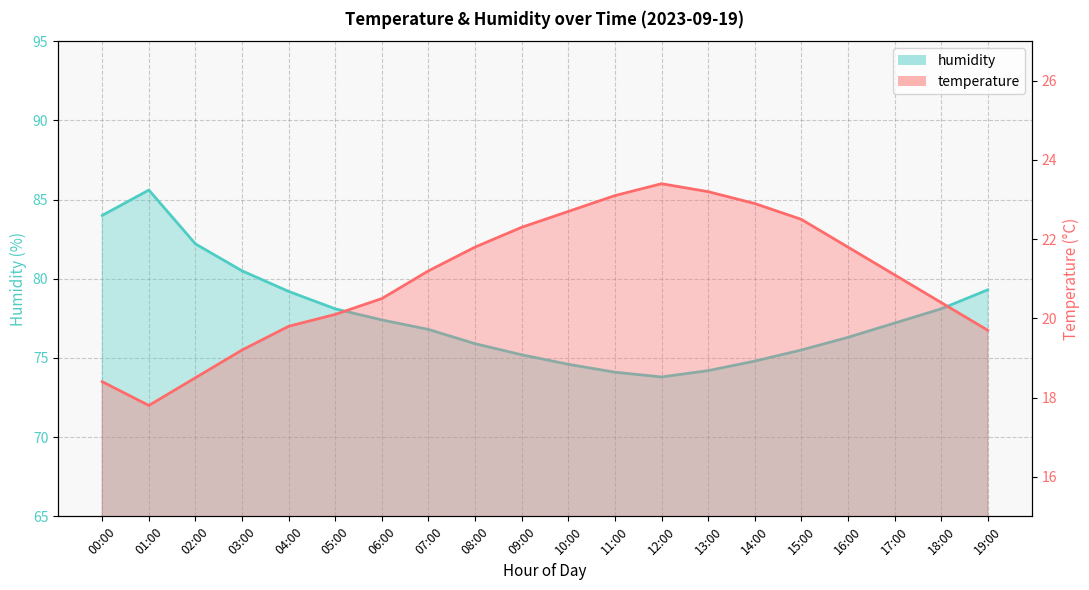

What position from the left is 09:00?

10